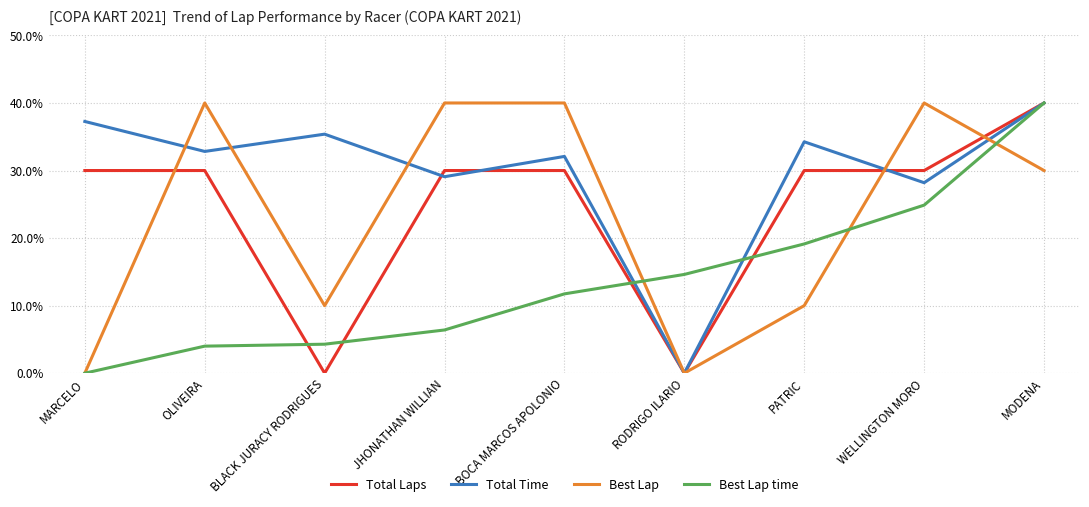

The value of Total Laps at JHONATHAN WILLIAN is 15.7. True or false?

False